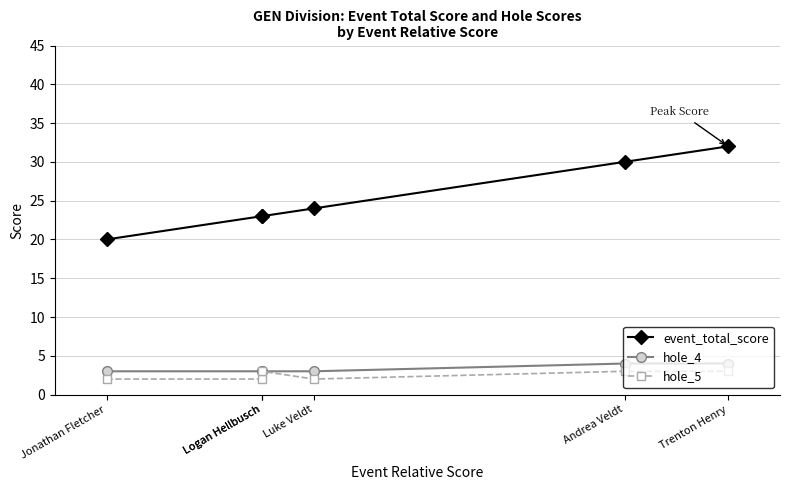

What is the label of the 2nd point from the right?

Andrea Veldt